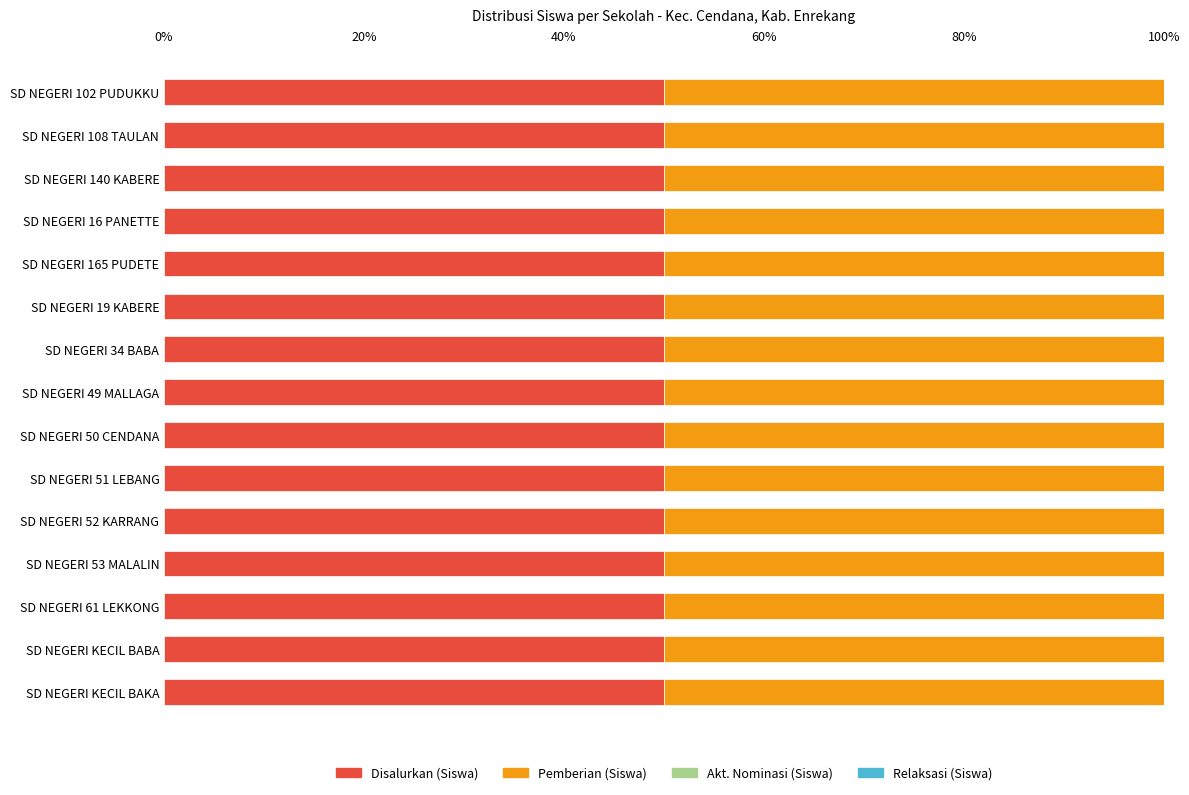

Does the chart contain any negative values?

No